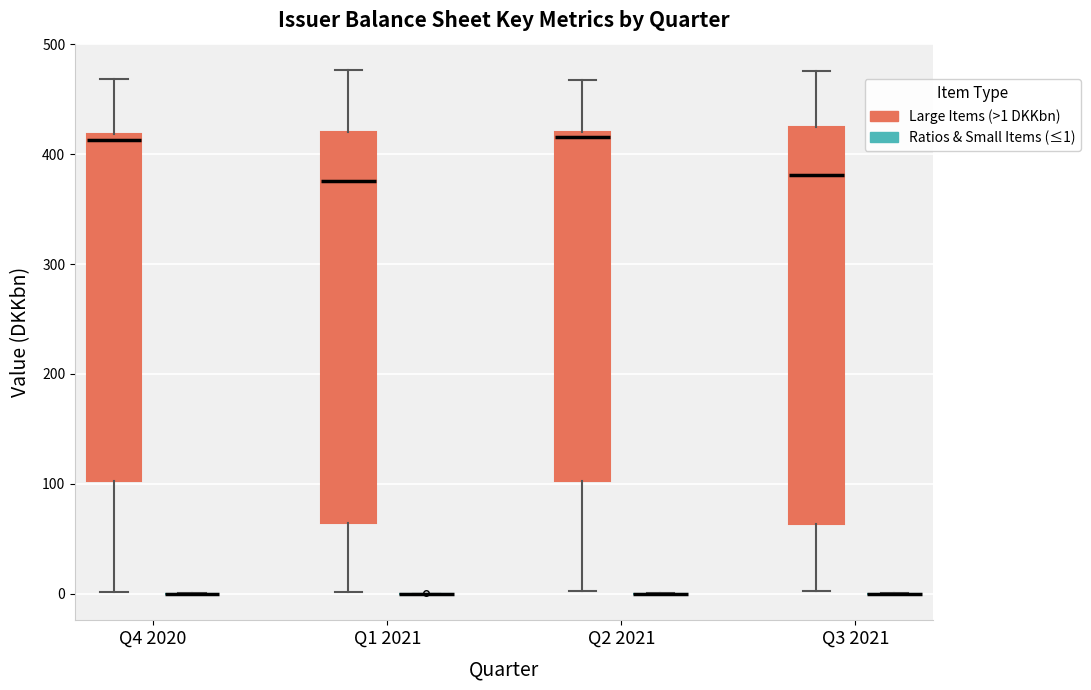

Where does the median line of the box for Q3 2021 (Large Items (>1 DKKbn)) sit on the y-axis? The values are not printed on the chart, so give them approximately, as read against the axis.

380